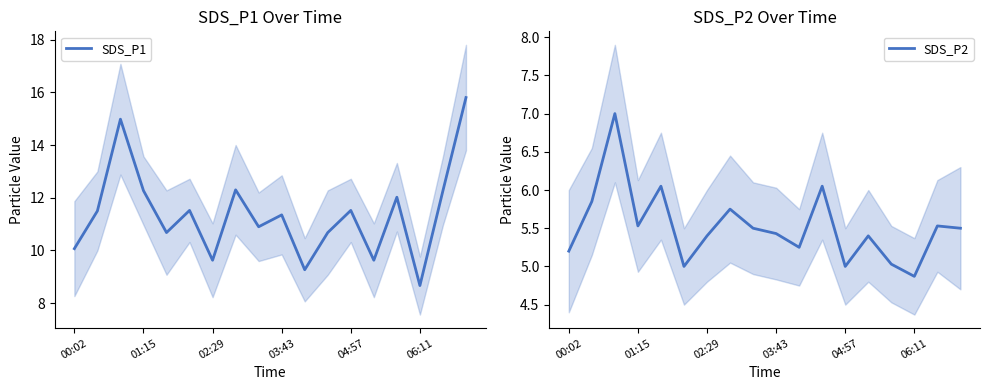

The SDS_P2 series shows 1.6 at 00:02. True or false?

False